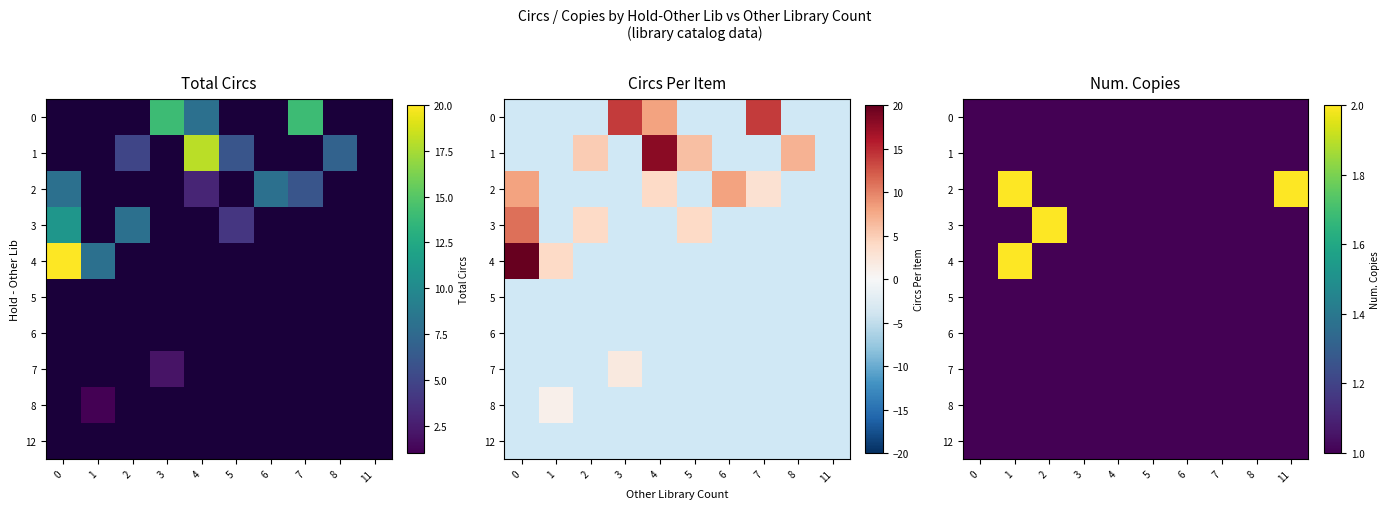

Which series has the largest total across all categories?

2